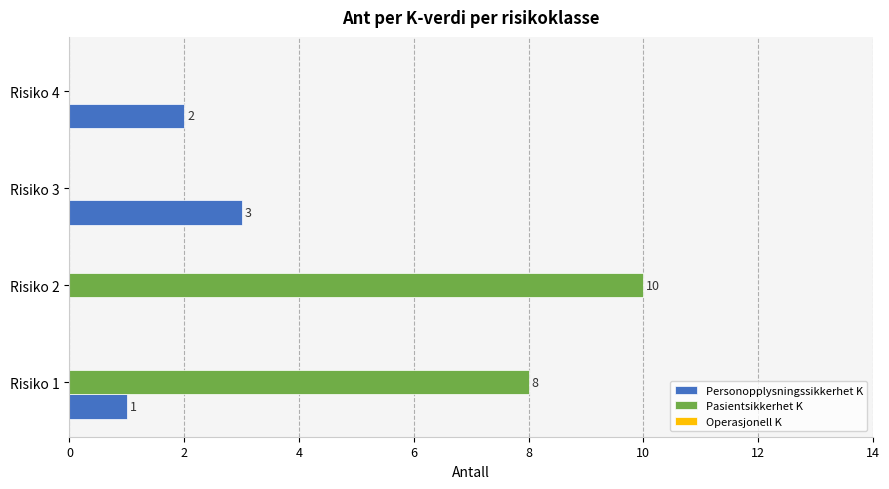

Which series has the largest total across all categories?

Pasientsikkerhet K